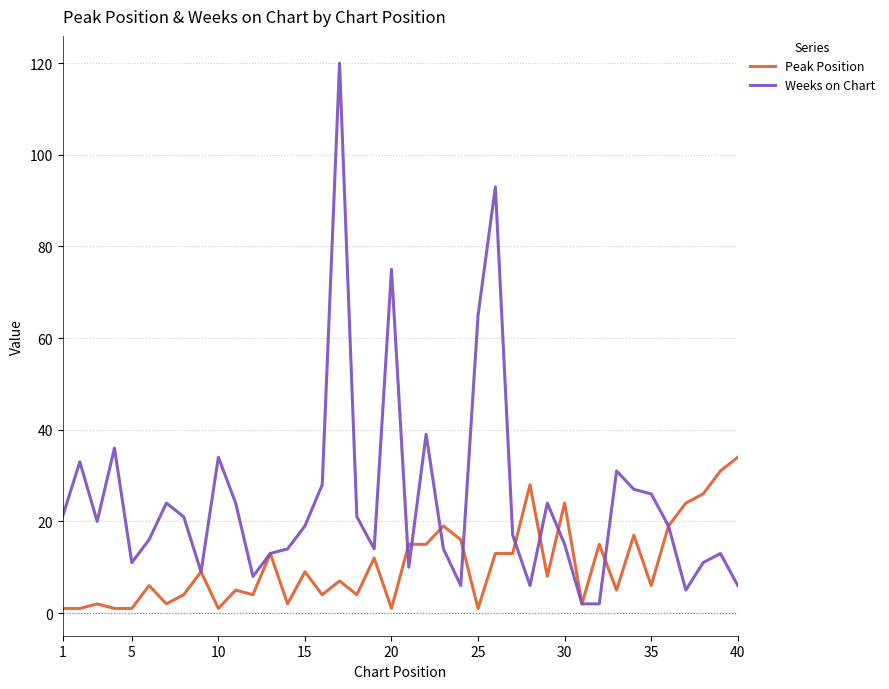

What is the difference between the maximum and second lowest values in the Peak Position series?

33